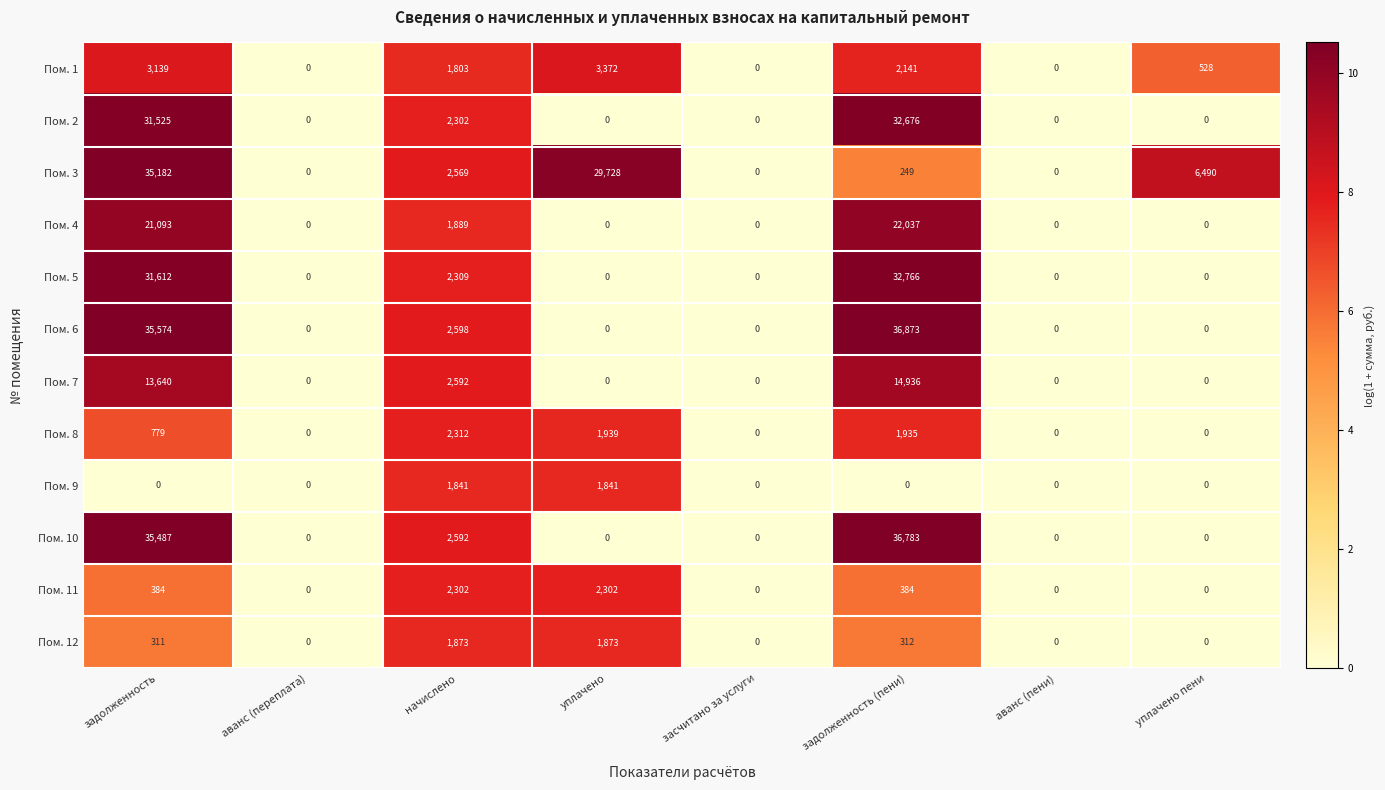

Which series has the largest total across all categories?

Пом. 6